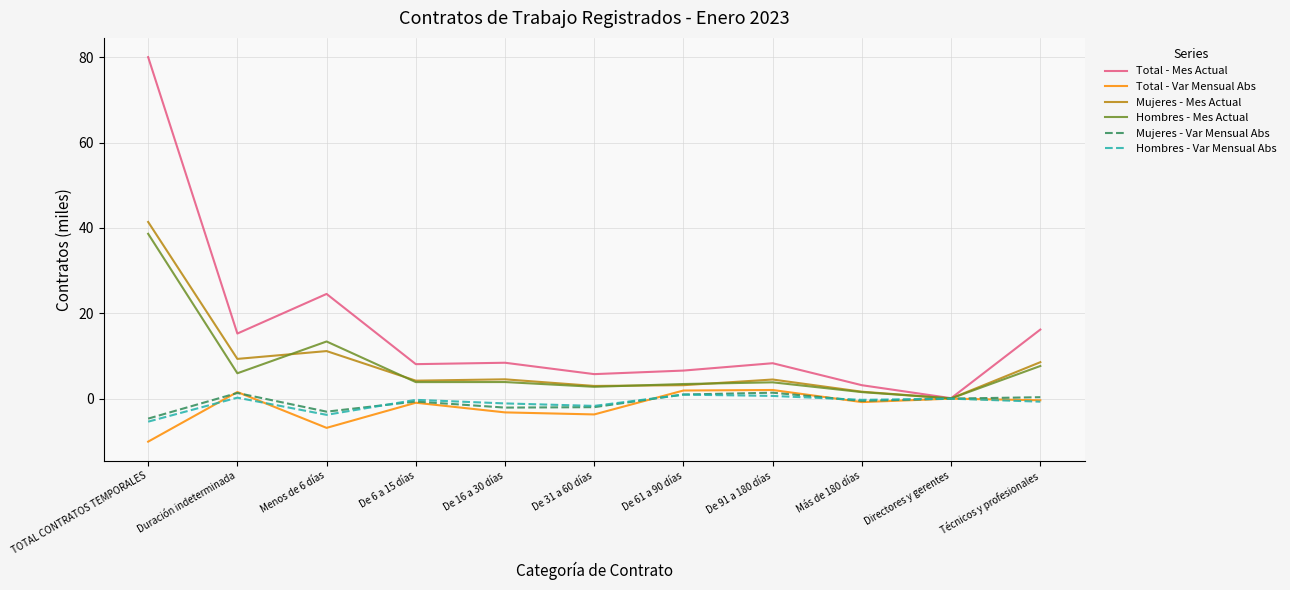

Which series ends up on top after the final intersection of Hombres - Var Mensual Abs and Mujeres - Var Mensual Abs?

Mujeres - Var Mensual Abs